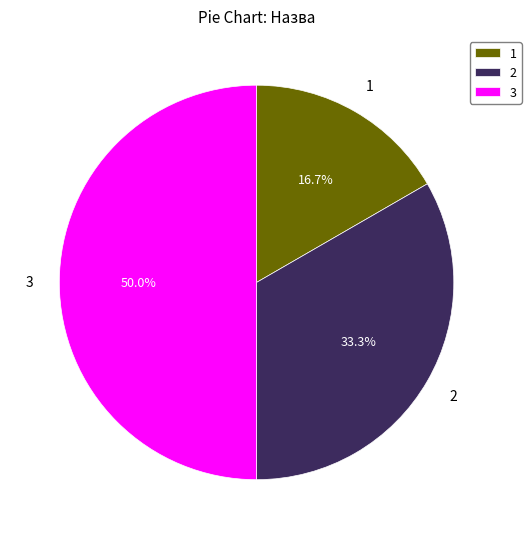

Combined, do 2 and 3 account for over 50%?

Yes